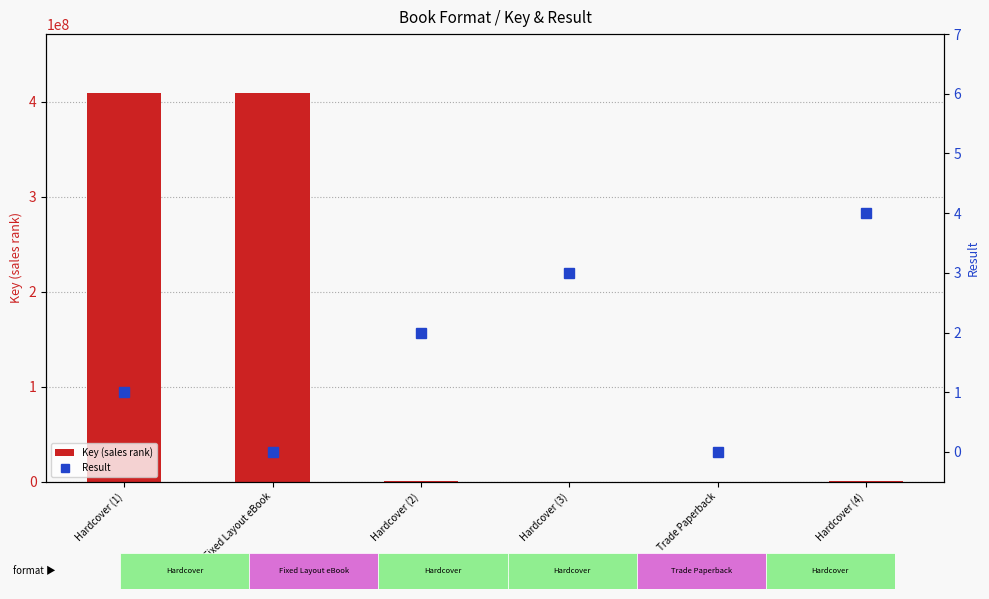

At which category does the chart reach its minimum across all series?

Fixed Layout eBook